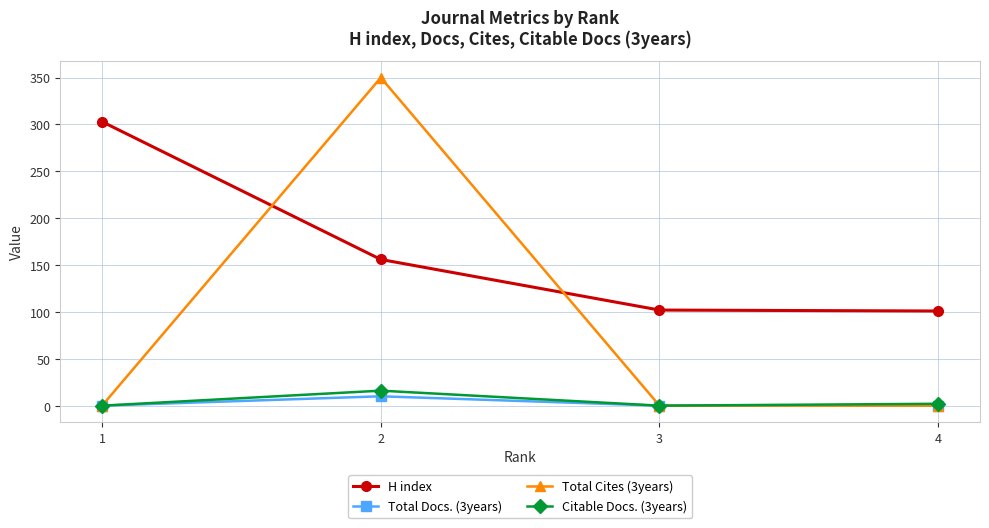

At which category is the sum across all series the highest?

2